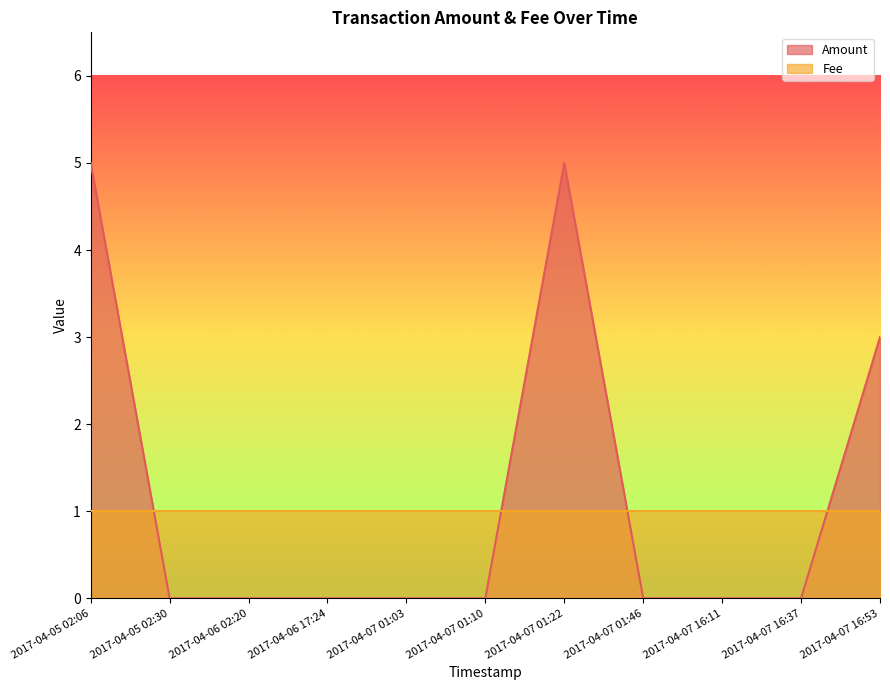

Where is the first local maximum?

2017-04-07 01:22